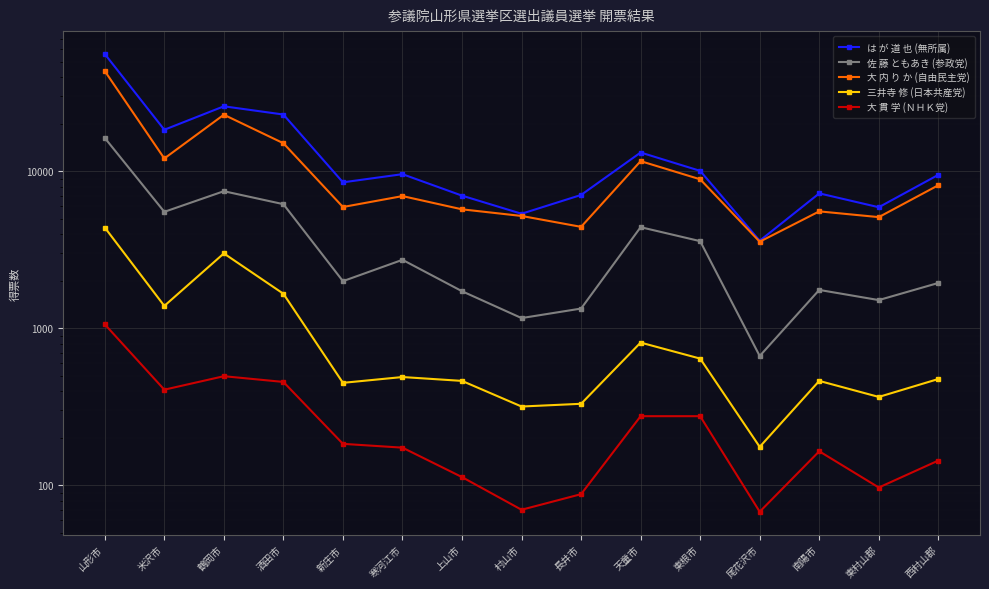

List the series in order of their peak value, highest first.

は が 道 也 (無所属), 大 内 り か (自由民主党), 佐 藤 ともあき (参政党), 三井寺 修 (日本共産党), 大 貫 学 (ＮＨＫ党)